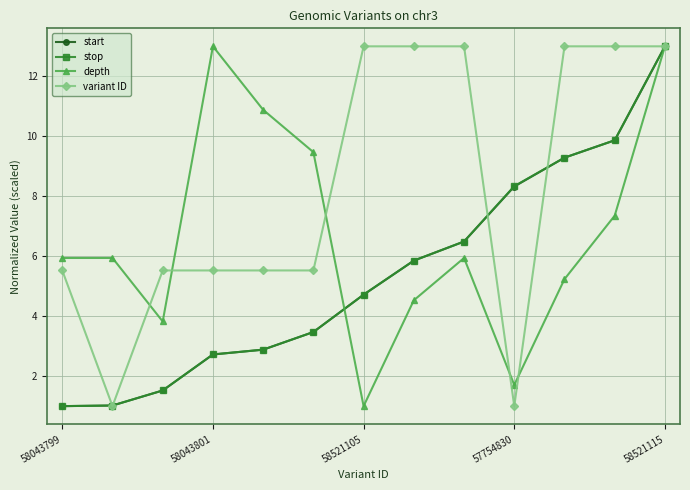

What is the minimum value shown in the chart?

1.0